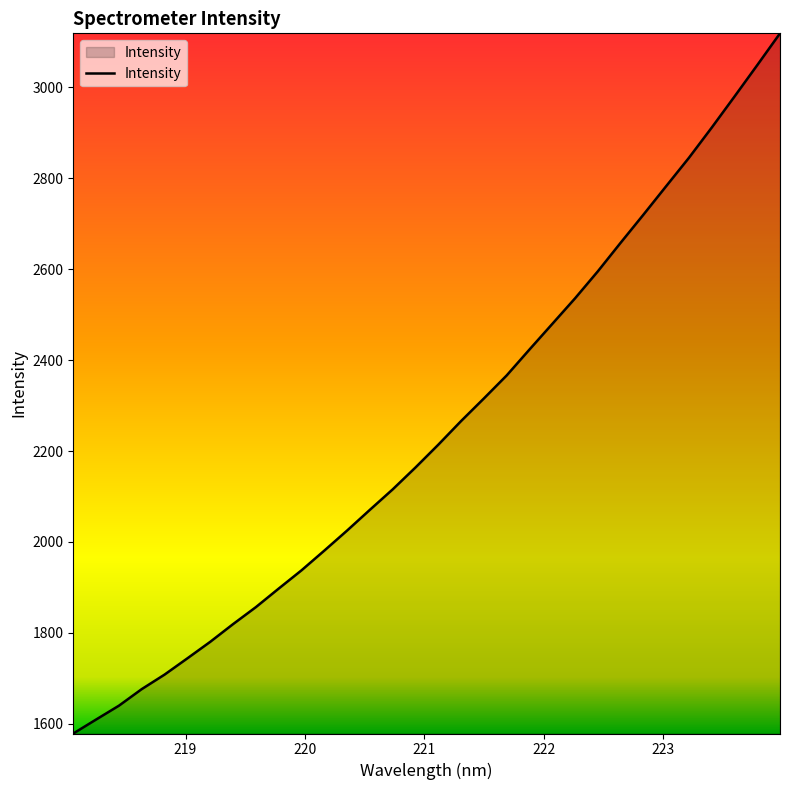

What is the smallest value displayed?

1578.9